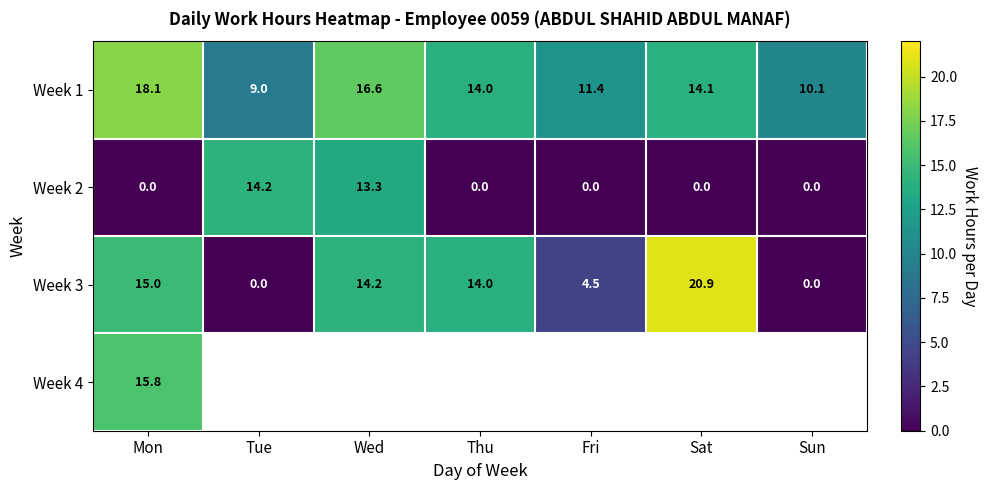

What is the difference between the maximum and minimum values in the Week 2 series?

14.2